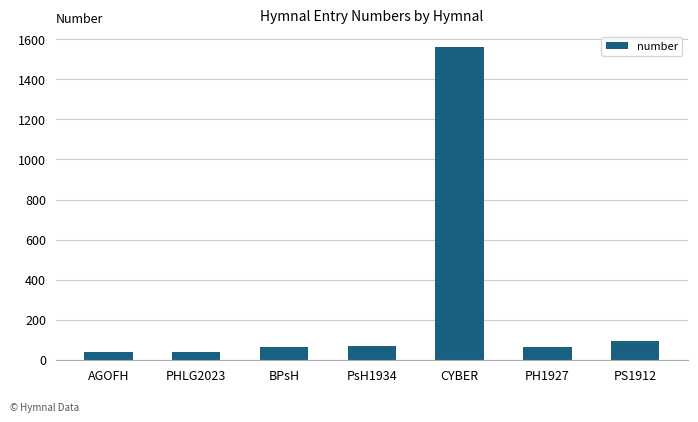

What is the difference between the maximum and minimum values?

1525